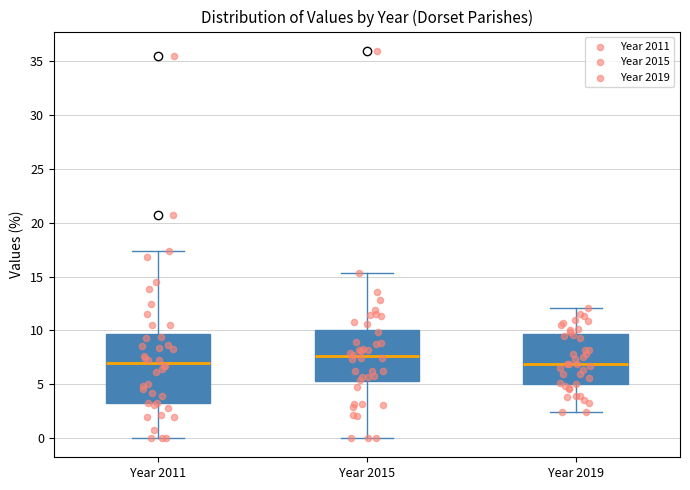

Reading left to right, read every box against the y-axis: the position of its median line, the range the box covers, and the ends of its whiskers. The values are not printed on the chart, so give them approximately, as read against the axis.

Year 2011: median 7.0, box 3.0 to 9.5, whiskers 0.0 to 17.5
Year 2015: median 7.5, box 5.0 to 10.0, whiskers 0.0 to 15.5
Year 2019: median 7.0, box 5.0 to 9.5, whiskers 2.5 to 12.0